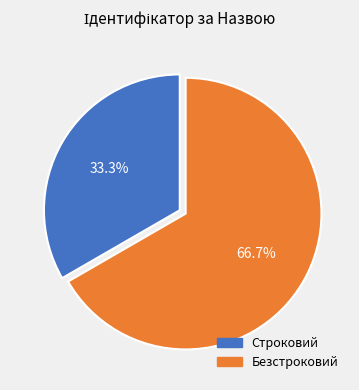

Does Строковий represent more than half of the total?

No